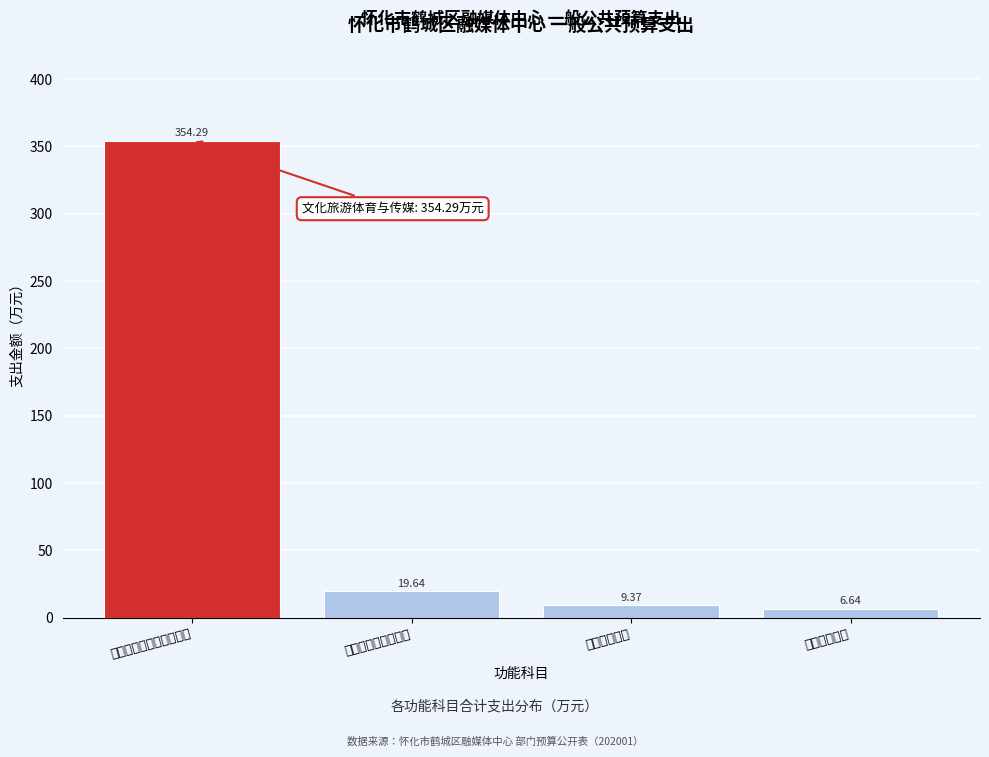

What is the average value?

97.5